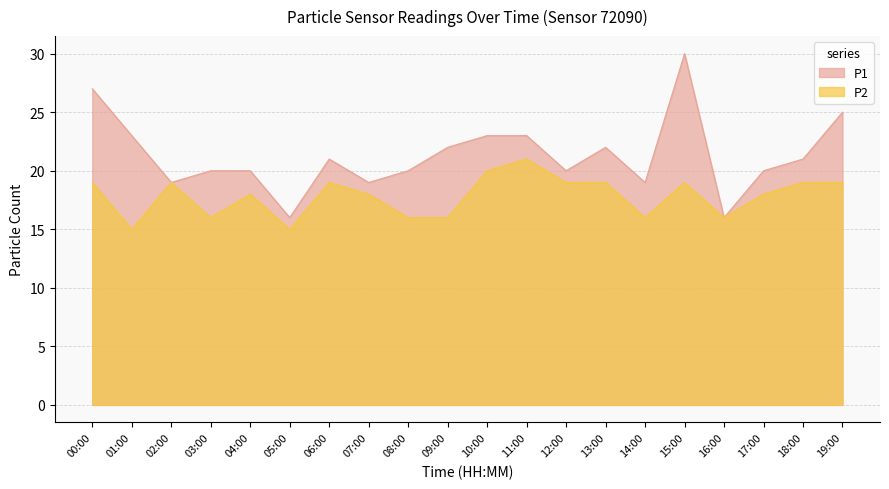

At which category is the sum across all series the highest?

15:00